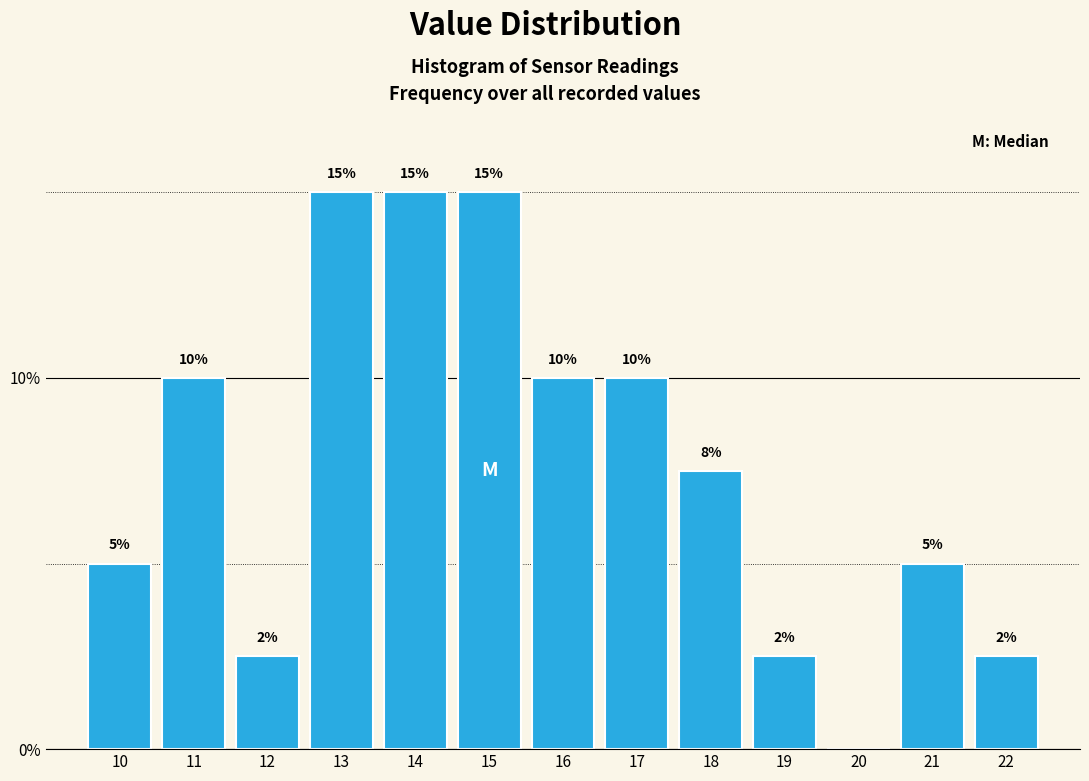

What is the approximate value at 10?

5.0